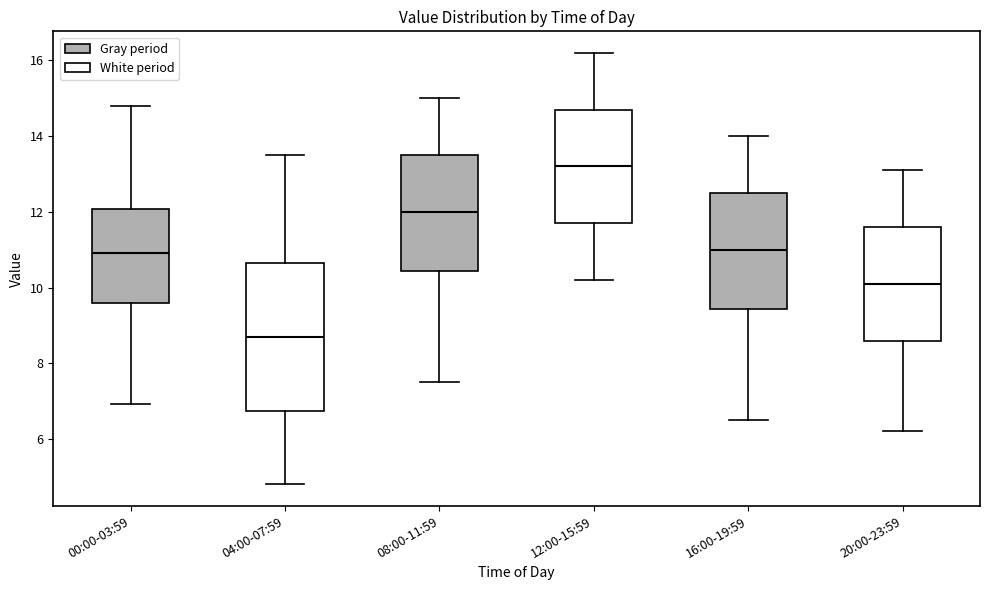

Reading left to right, read every box against the y-axis: the position of its median line, the range the box covers, and the ends of its whiskers. The values are not printed on the chart, so give them approximately, as read against the axis.

00:00-03:59: median 11.0, box 9.6 to 12.0, whiskers 7.0 to 14.8
04:00-07:59: median 8.8, box 6.8 to 10.6, whiskers 4.8 to 13.6
08:00-11:59: median 12.0, box 10.4 to 13.6, whiskers 7.6 to 15.0
12:00-15:59: median 13.2, box 11.8 to 14.8, whiskers 10.2 to 16.2
16:00-19:59: median 11.0, box 9.4 to 12.6, whiskers 6.6 to 14.0
20:00-23:59: median 10.2, box 8.6 to 11.6, whiskers 6.2 to 13.2